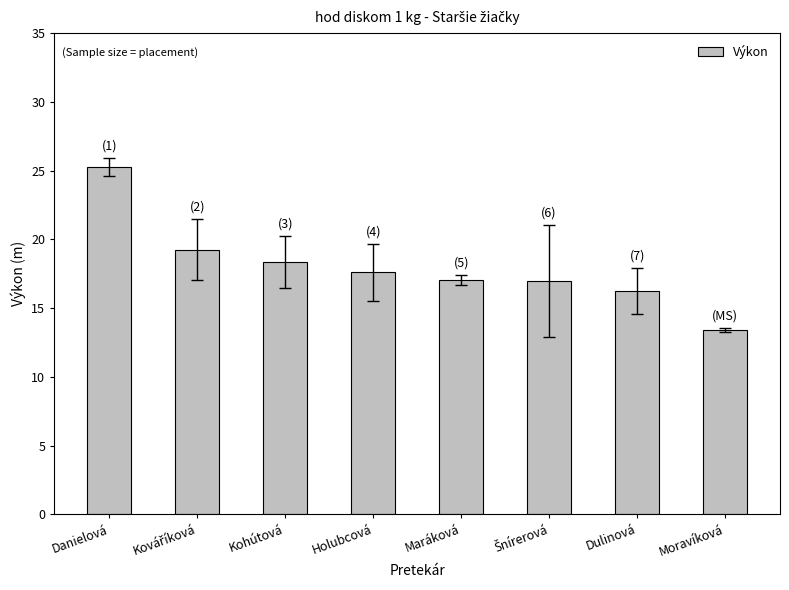

Does the chart contain stacked bars?

No